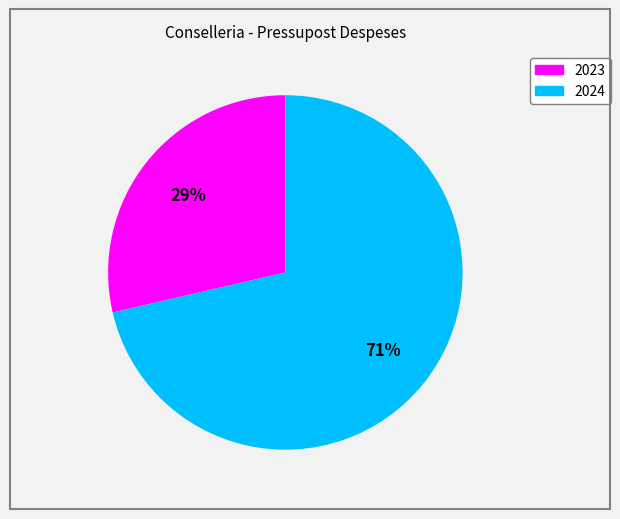

Which slice represents more than half of the pie?

2024